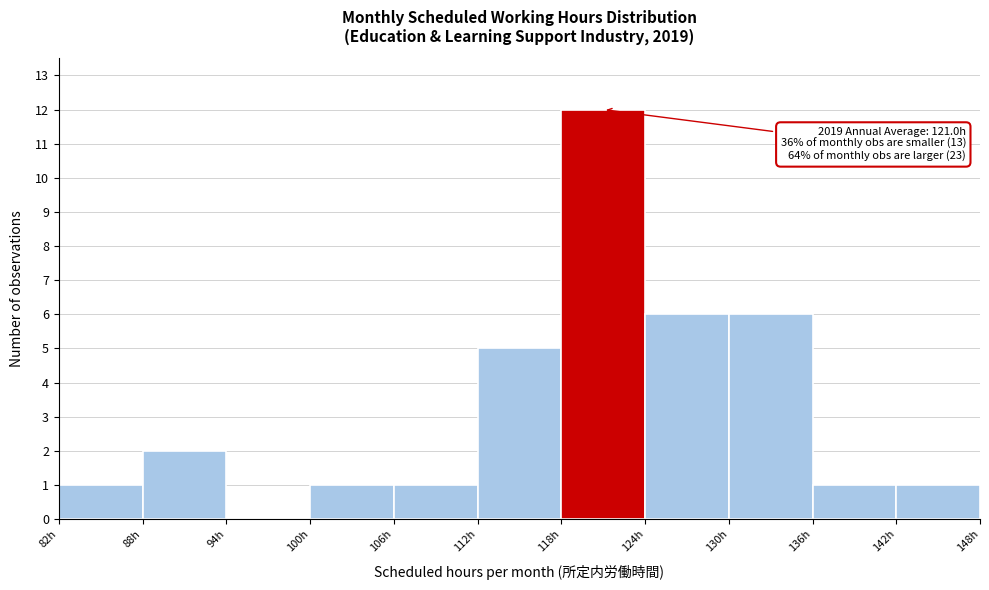

Which range on the x-axis has the tallest bar?

118 to 124